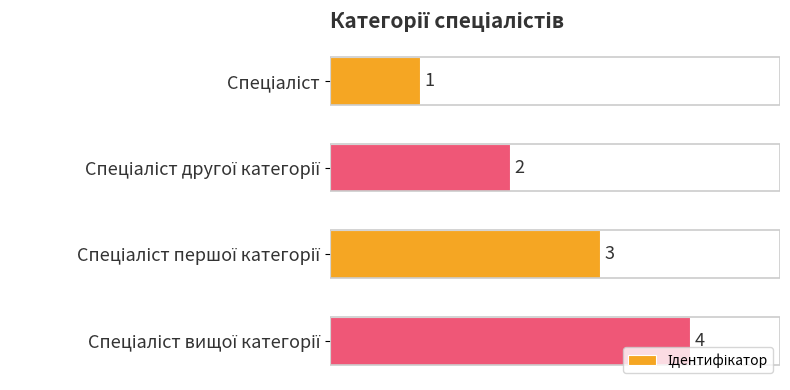

Count the values in the range 2 to 4.

3